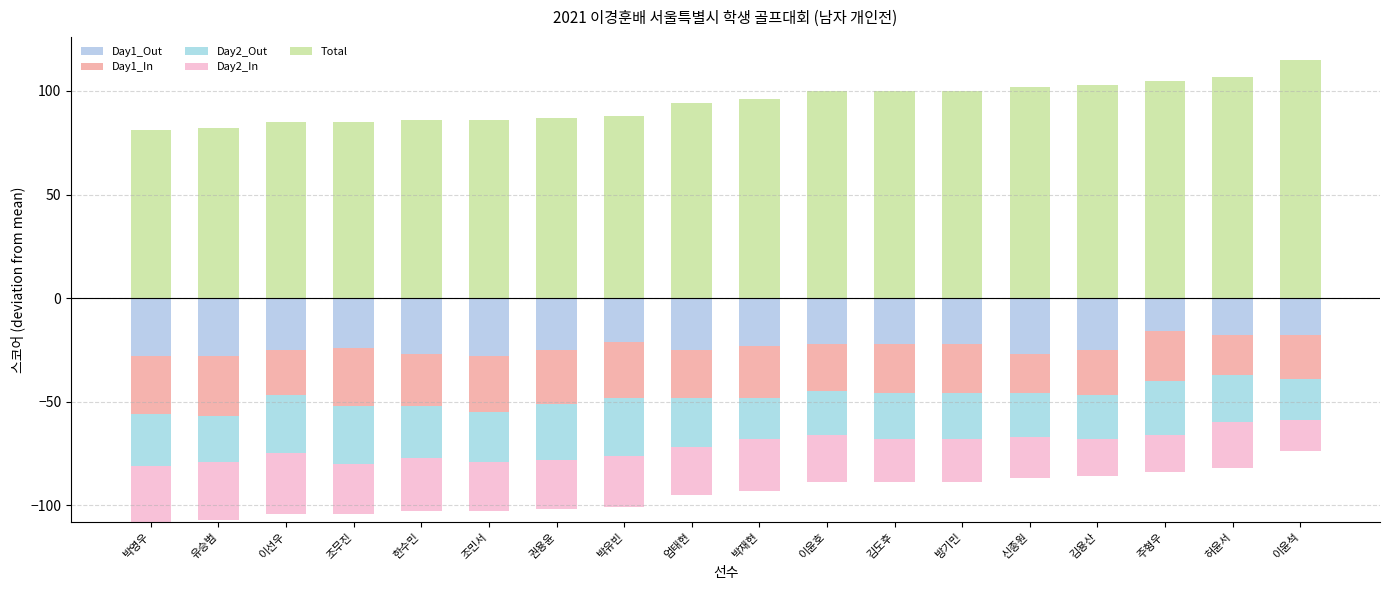

At which category is the sum across all series the highest?

이윤석